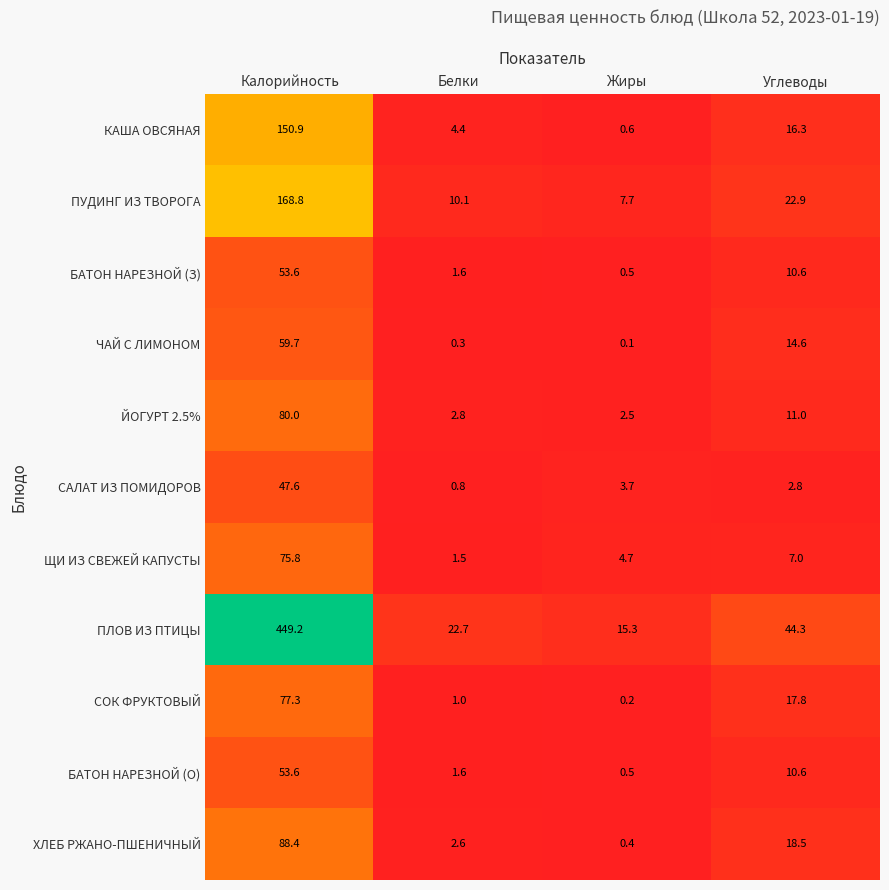

Where is БАТОН НАРЕЗНОЙ (О) nearest to the value 27?

Углеводы